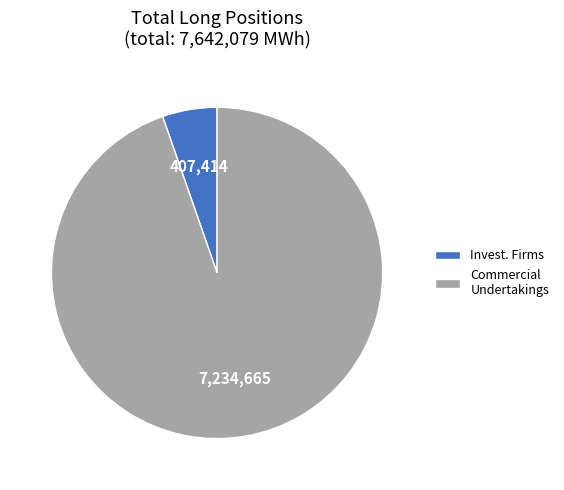

Rank the categories by value from lowest to highest.

Invest. Firms, Commercial Undertakings